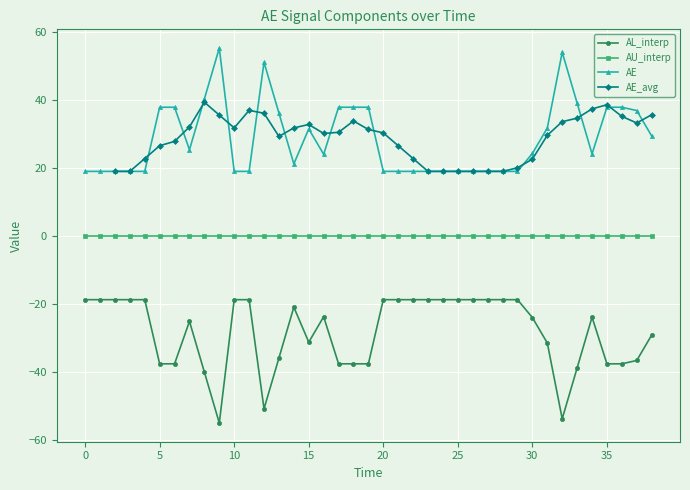

True or false: AU_interp and AE cross at least once.

False